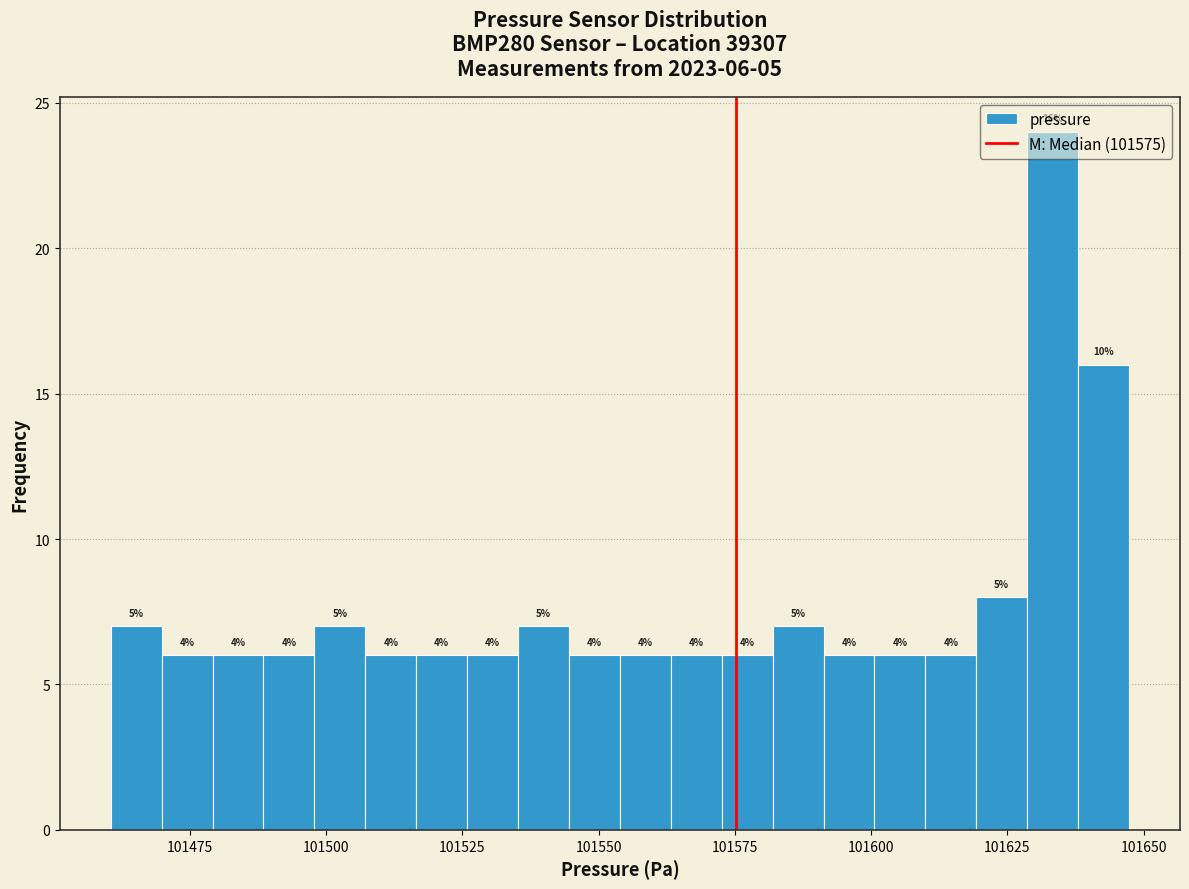

Around what value on the x-axis is the tallest bar? Give the approximate position of its centre, as read against the axis.

101635